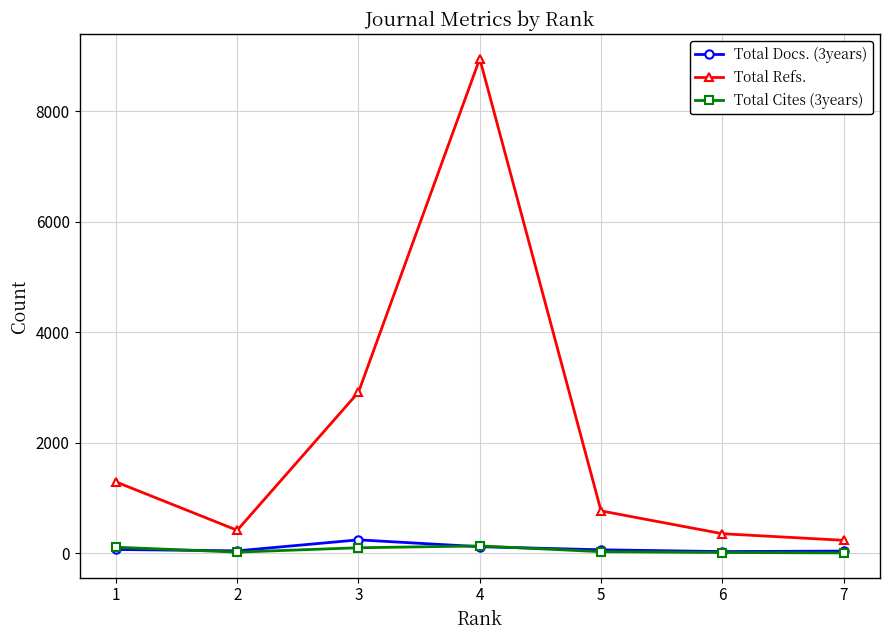

What is the difference between the Total Docs. (3years) values at 1 and 3?

174